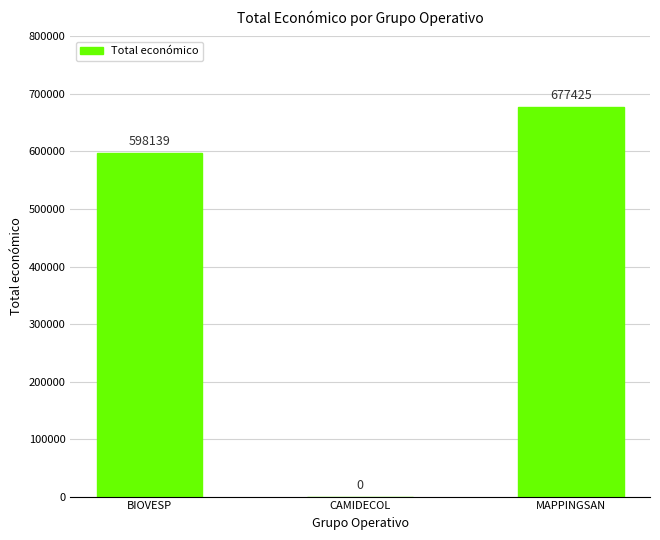

What is the greatest value displayed?

677425